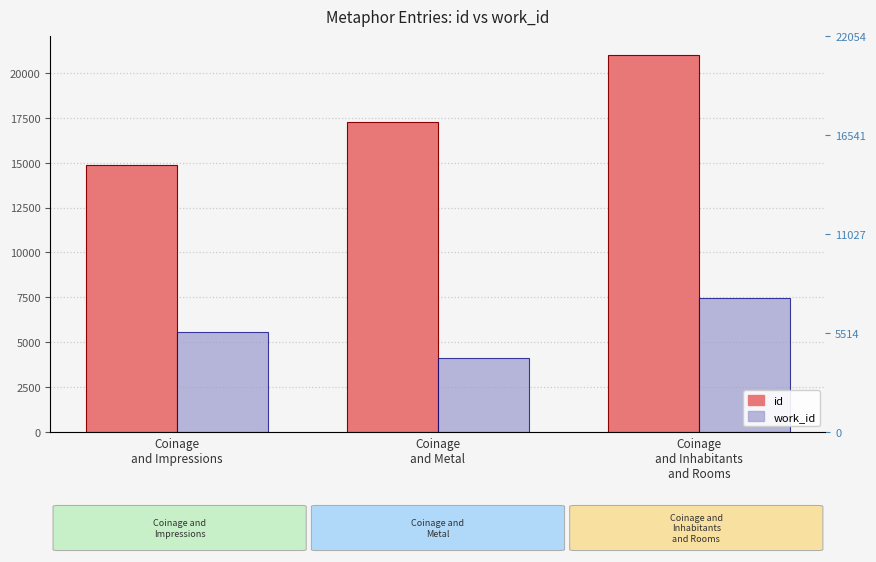

Is it true that id equals 14852 at Coinage
and Impressions?

True